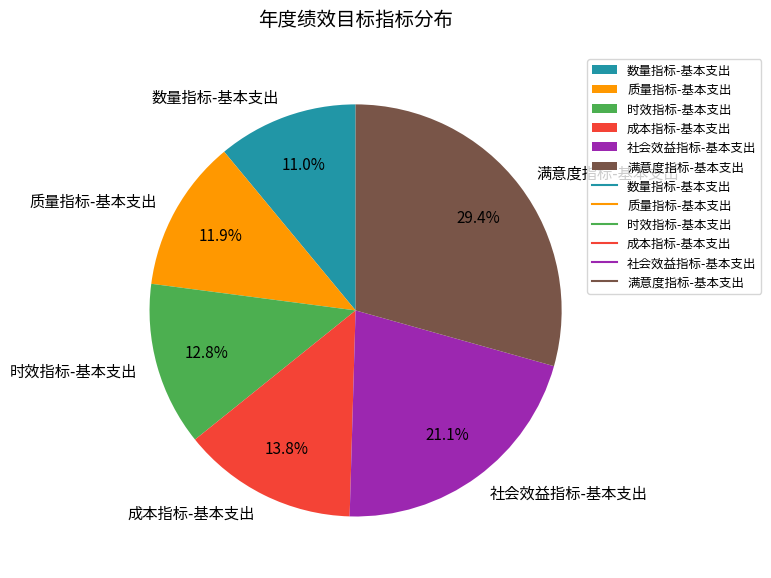

Is there a majority slice in this chart?

No